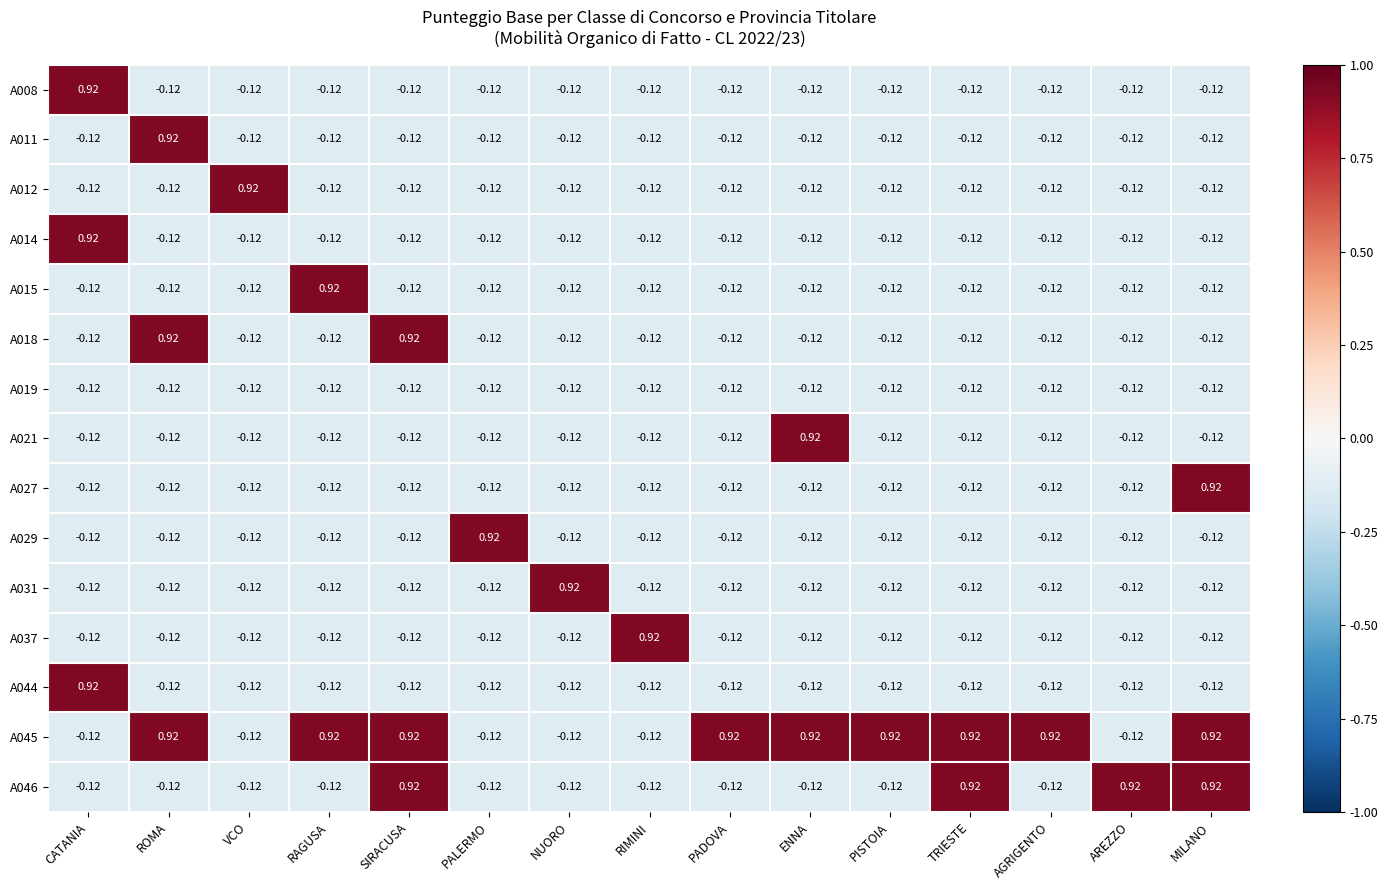

Is the value of A021 at TRIESTE greater than the value of A027 at MILANO?

No